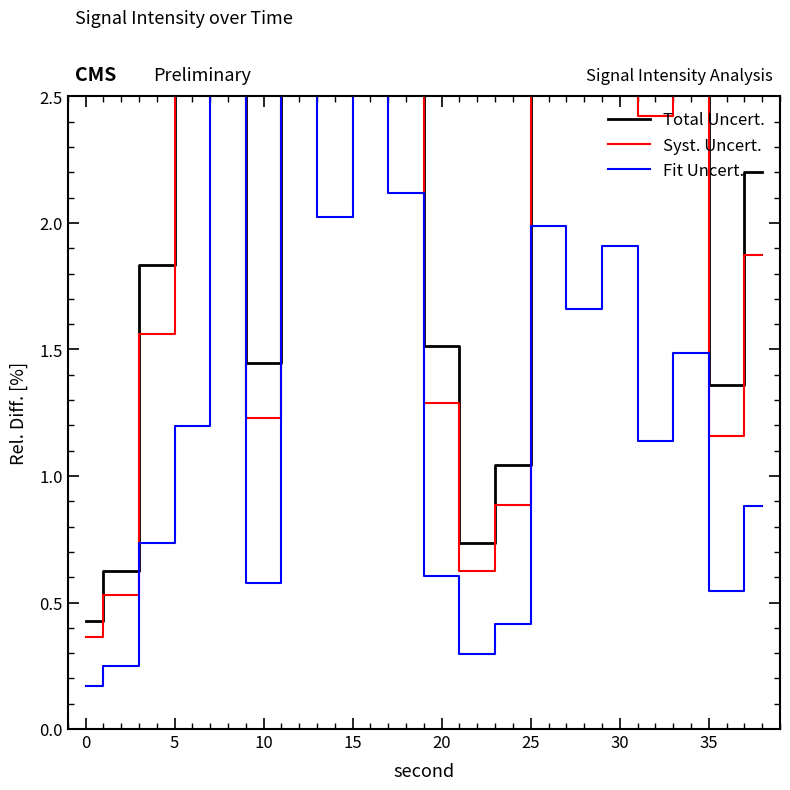

How many series are shown in this chart?

3